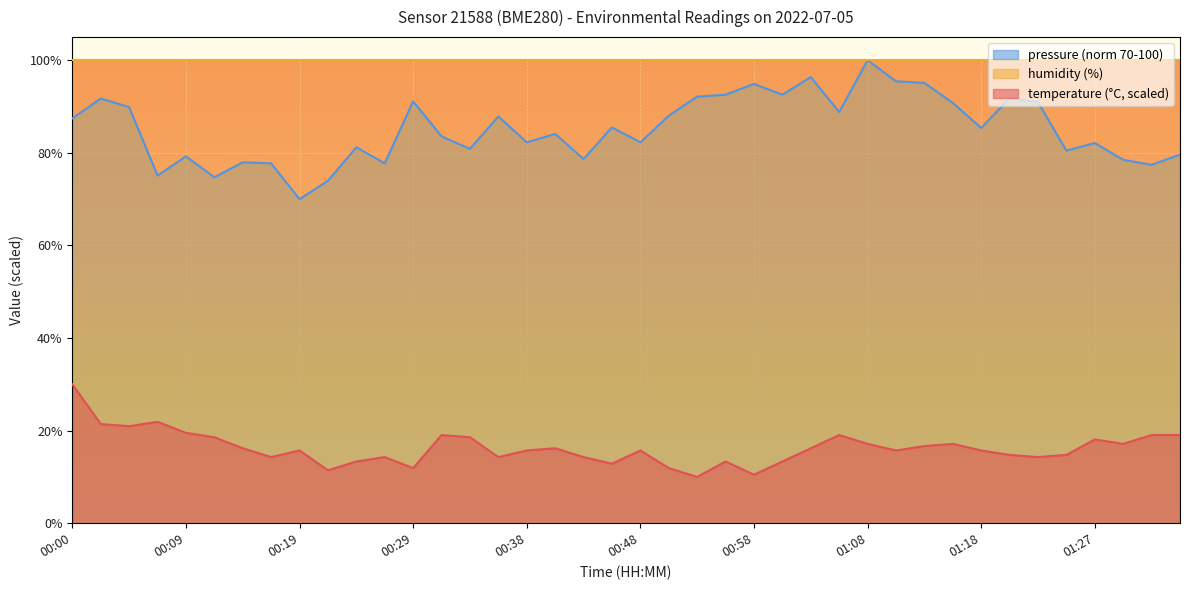

At which category does pressure_norm reach its first local peak?

00:02